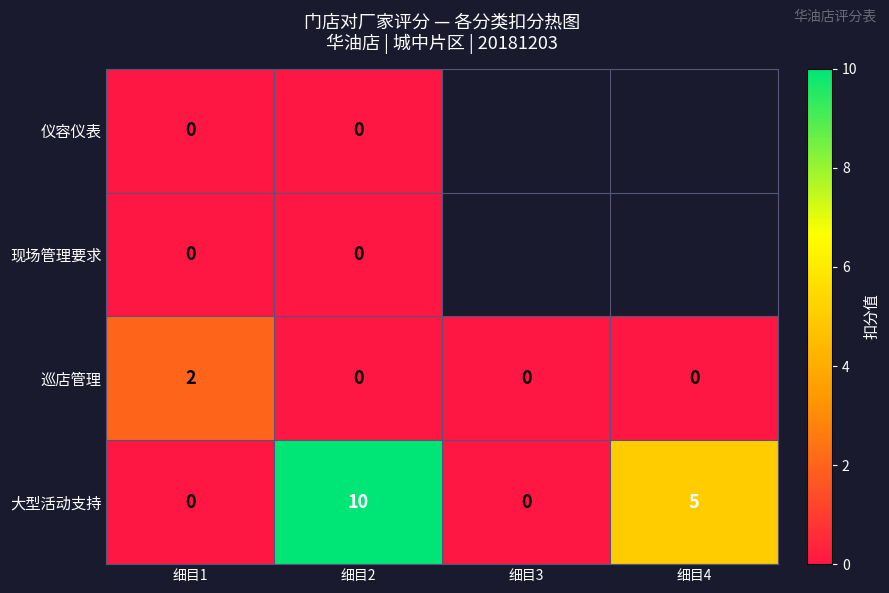

What is the spread (max minus min) of values at 细目2?

10